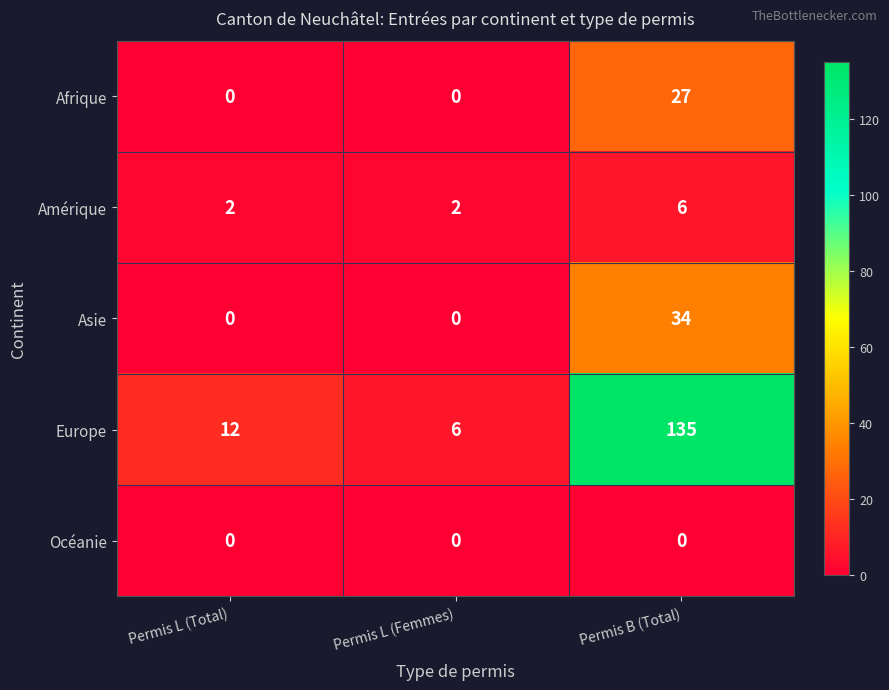

Is it true that Amérique equals 9 at Permis B (Total)?

False